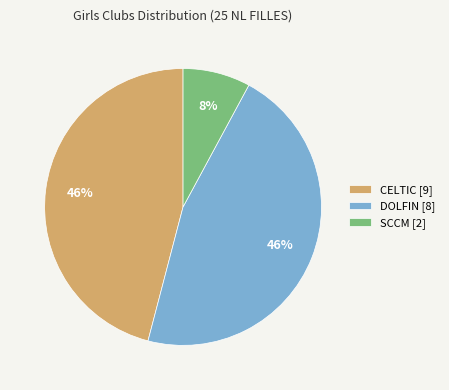

Count the number of slices in the pie.

3